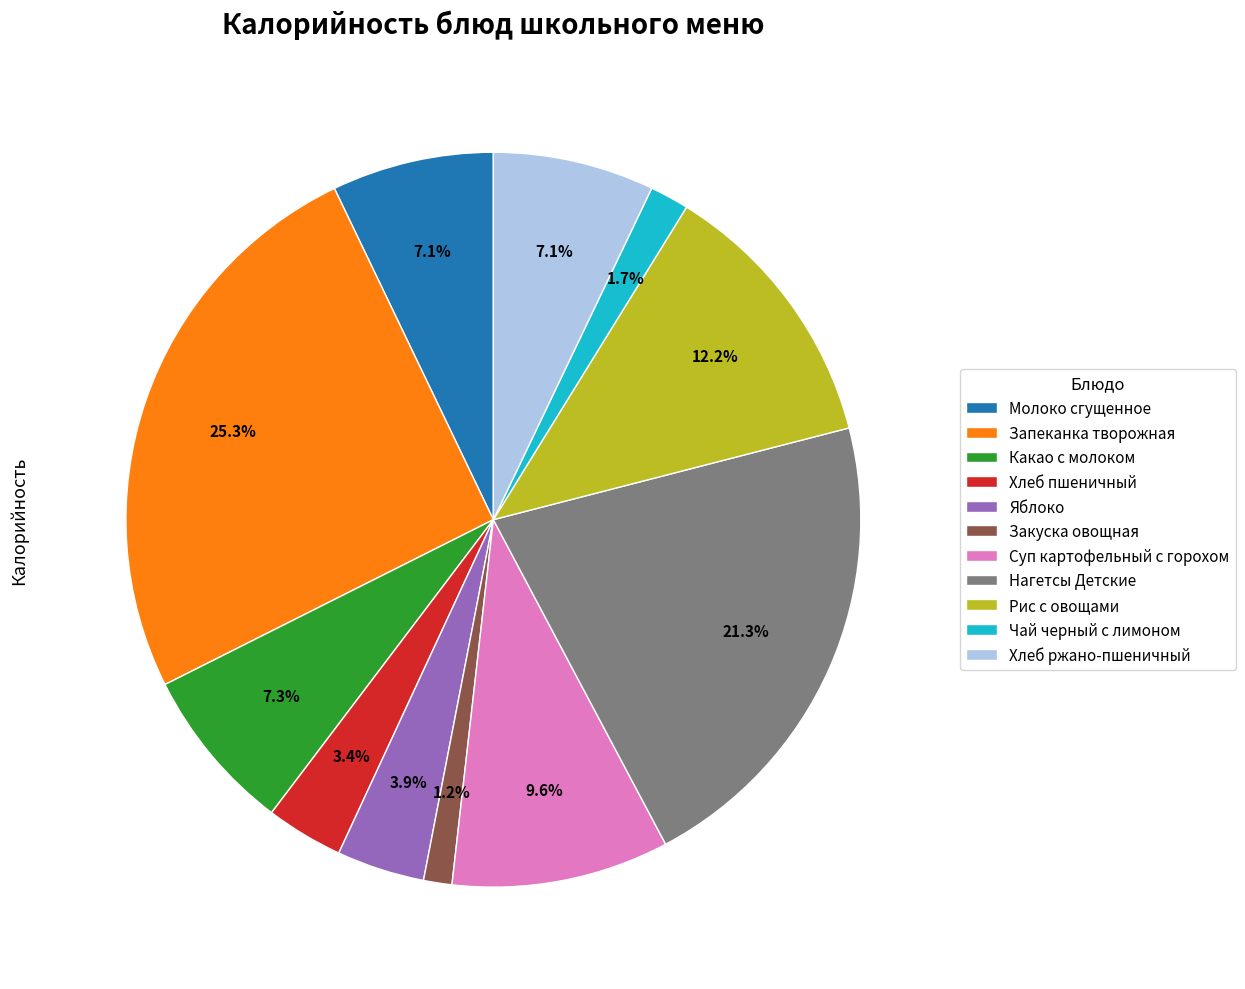

What is the ratio of the value at Молоко сгущенное to the value at Запеканка творожная?

0.3